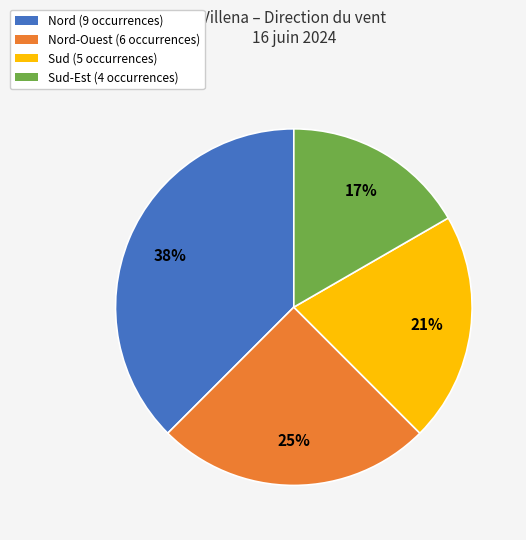

To the nearest percent, what is the difference between the largest and smallest slice percentages?

21%